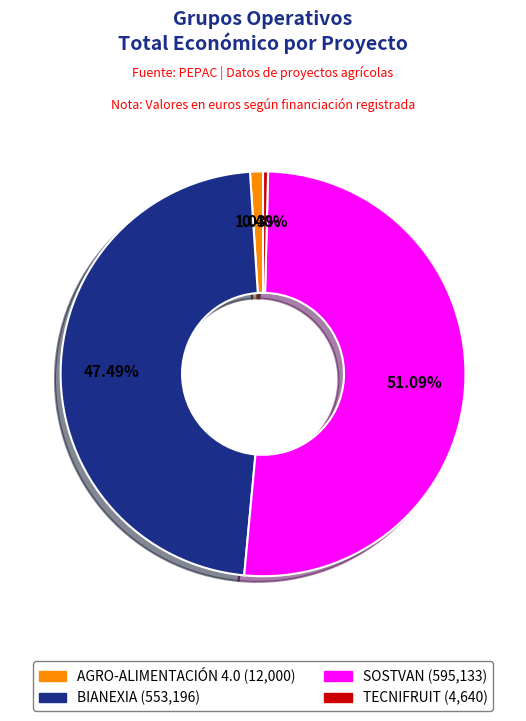

Does AGRO-ALIMENTACIÓN 4.0 account for over 50% of the chart?

No